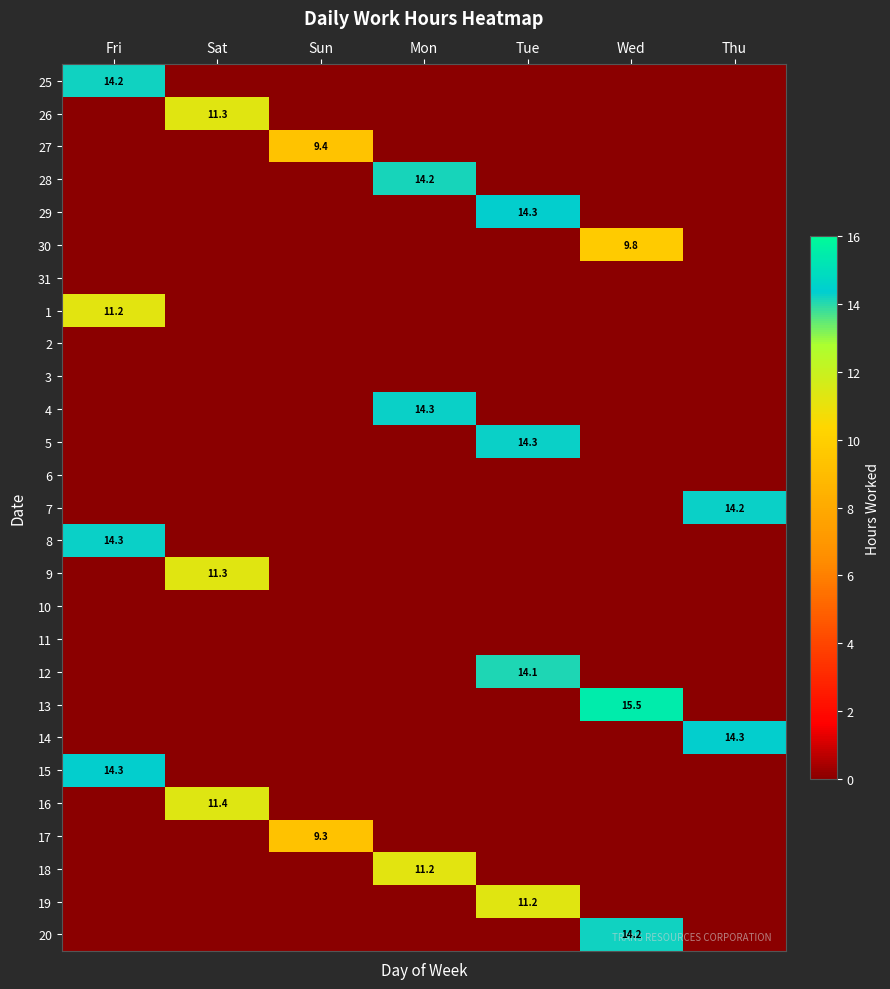

At how many categories does at least one series exceed 1?

7